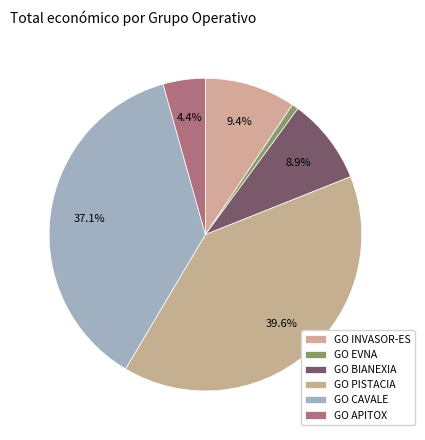

Which slice is the largest?

GO PISTACIA